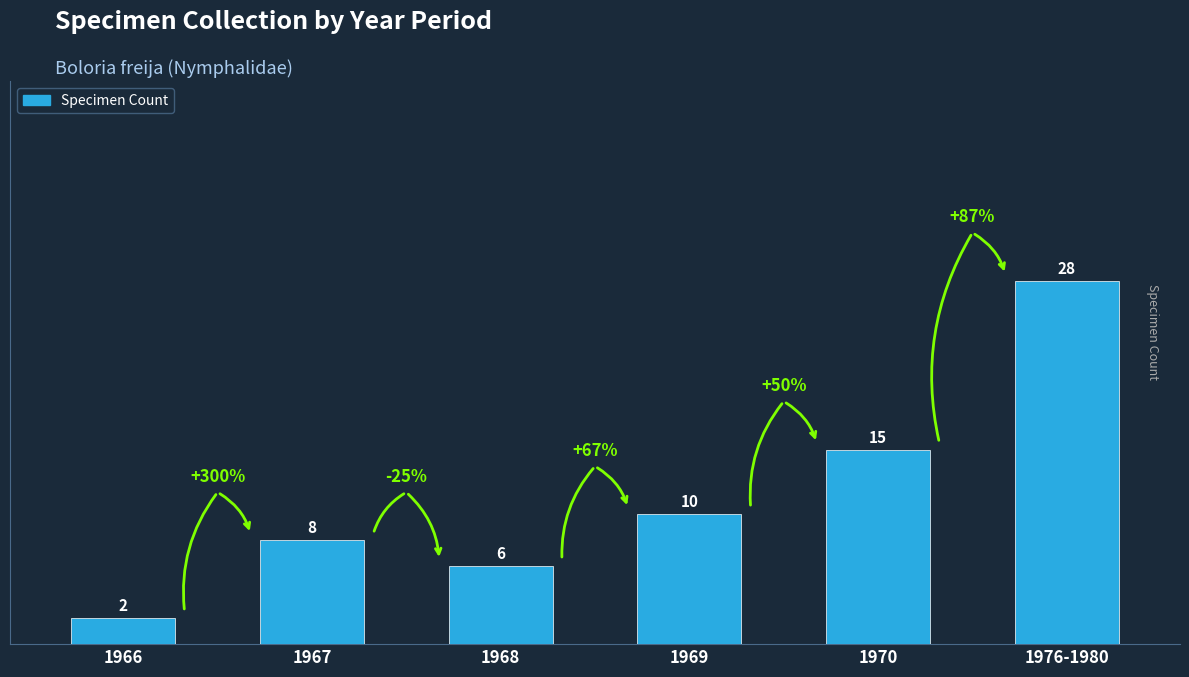

How many values are below 10?

3